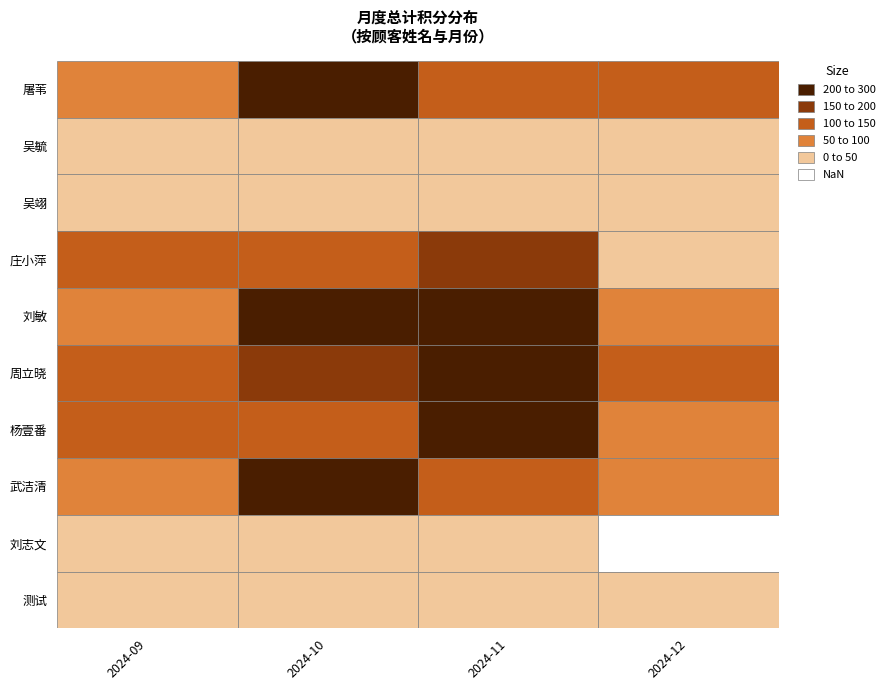

Reading left to right, extract all data points from this chart.

屠苇: 2024-09=87	2024-10=211	2024-11=135	2024-12=147
吴毓: 2024-09=30	2024-10=30	2024-11=30	2024-12=20
吴翊: 2024-09=30	2024-10=30	2024-11=30	2024-12=20
庄小萍: 2024-09=121	2024-10=128	2024-11=178	2024-12=30
刘敏: 2024-09=78	2024-10=205	2024-11=226	2024-12=85
周立晓: 2024-09=125	2024-10=173	2024-11=246	2024-12=103
杨壹番: 2024-09=116	2024-10=117	2024-11=328	2024-12=77
武洁清: 2024-09=83	2024-10=202	2024-11=112	2024-12=75
刘志文: 2024-09=42	2024-10=30	2024-11=30	2024-12=0
测试: 2024-09=0	2024-10=0	2024-11=0	2024-12=0